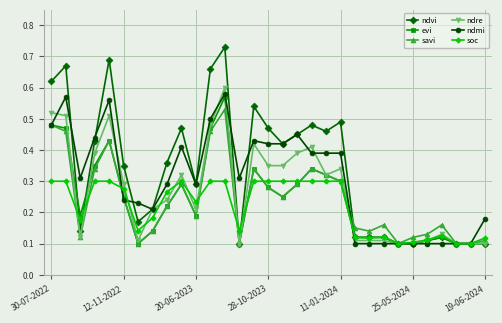

Count the number of data series in this chart.

6